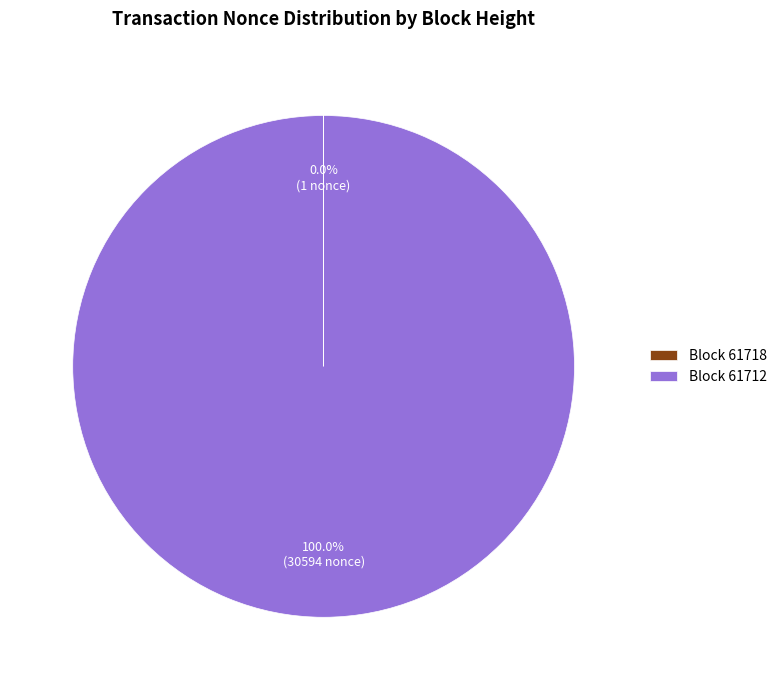

To the nearest percent, what is the average slice percentage?

50%